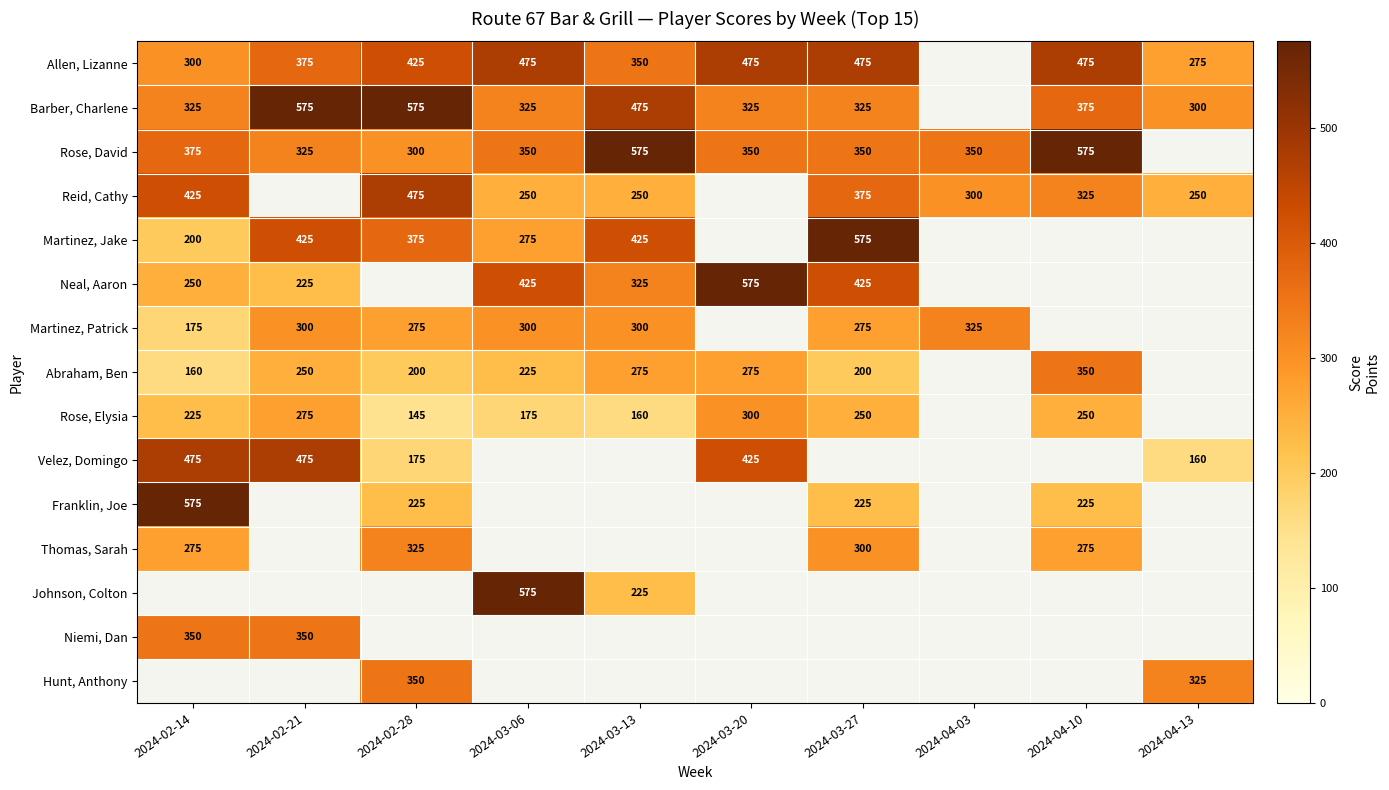

True or false: Rose, David has a value of 156 at 2024-03-27.

False